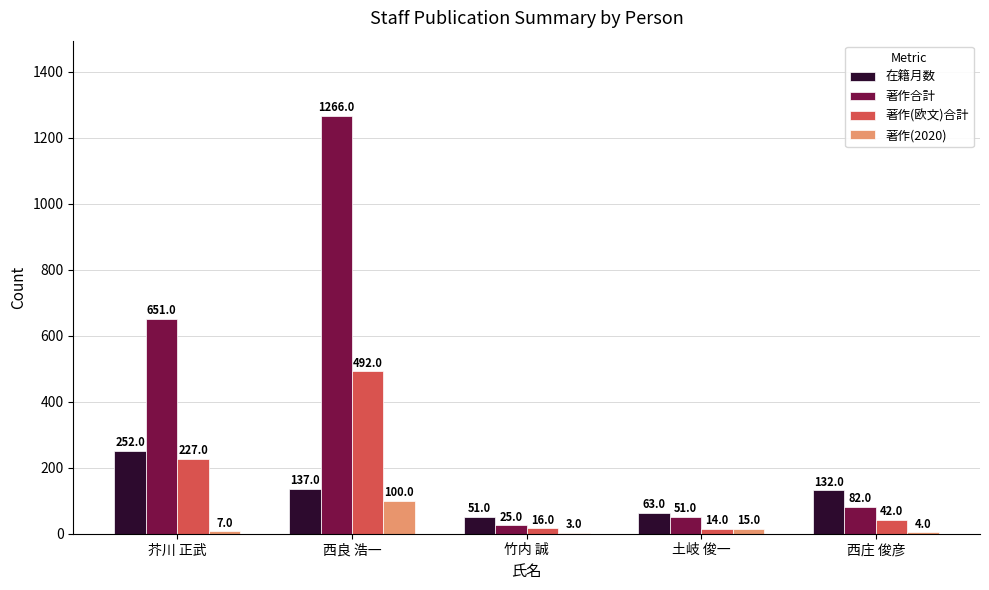

Which category has the highest value in the 著作(2020) series?

西良 浩一